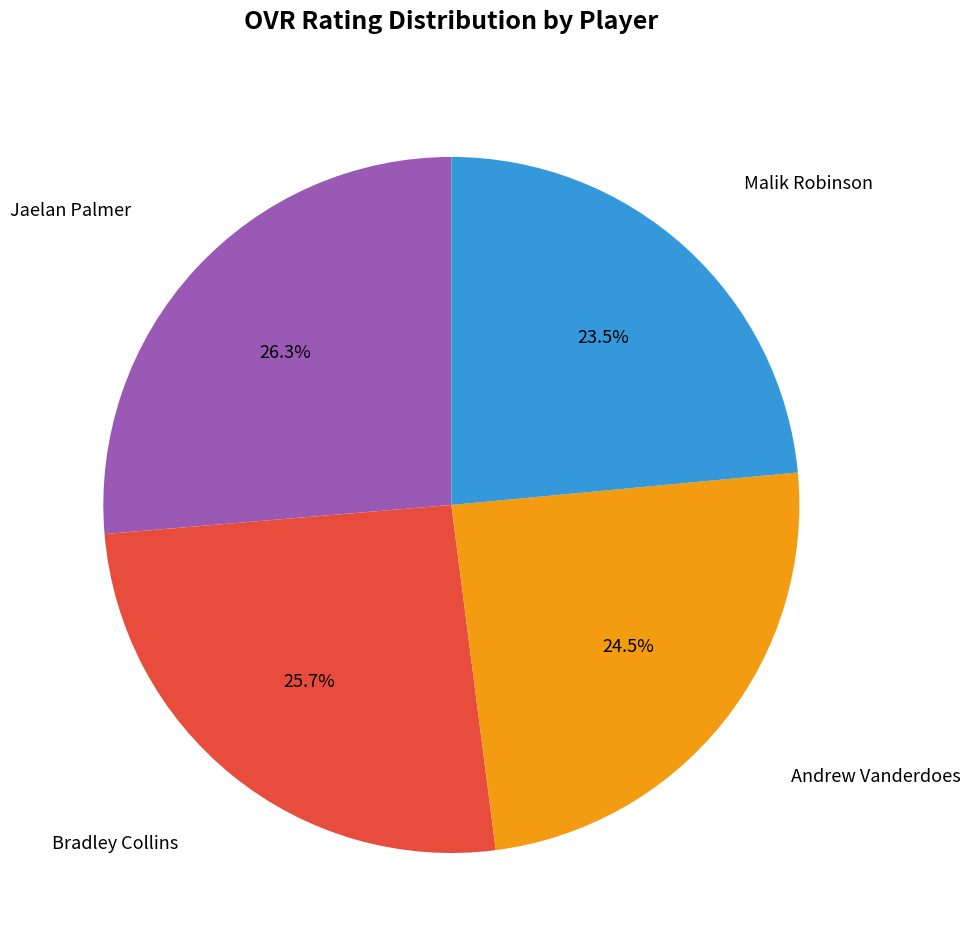

Count the number of slices in the pie.

4